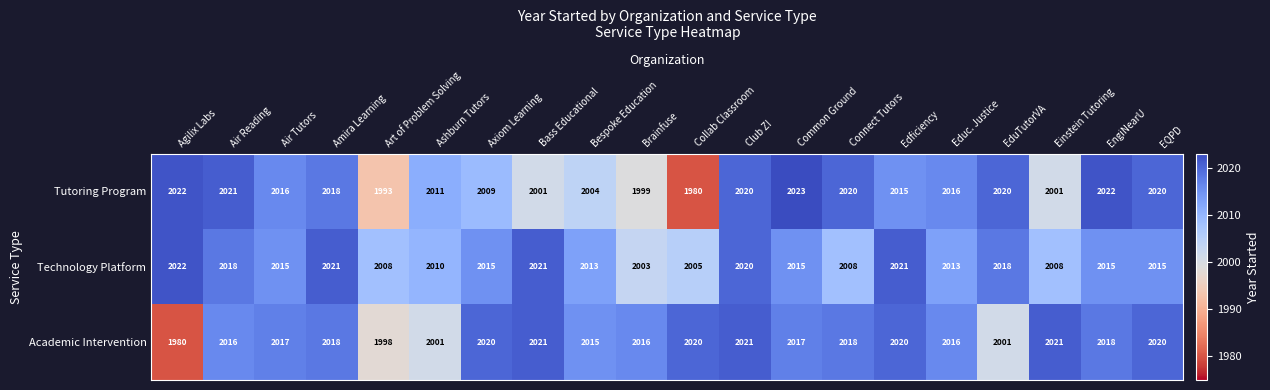

List the series in order of their overall mean, highest first.

Technology Platform, Academic Intervention, Tutoring Program